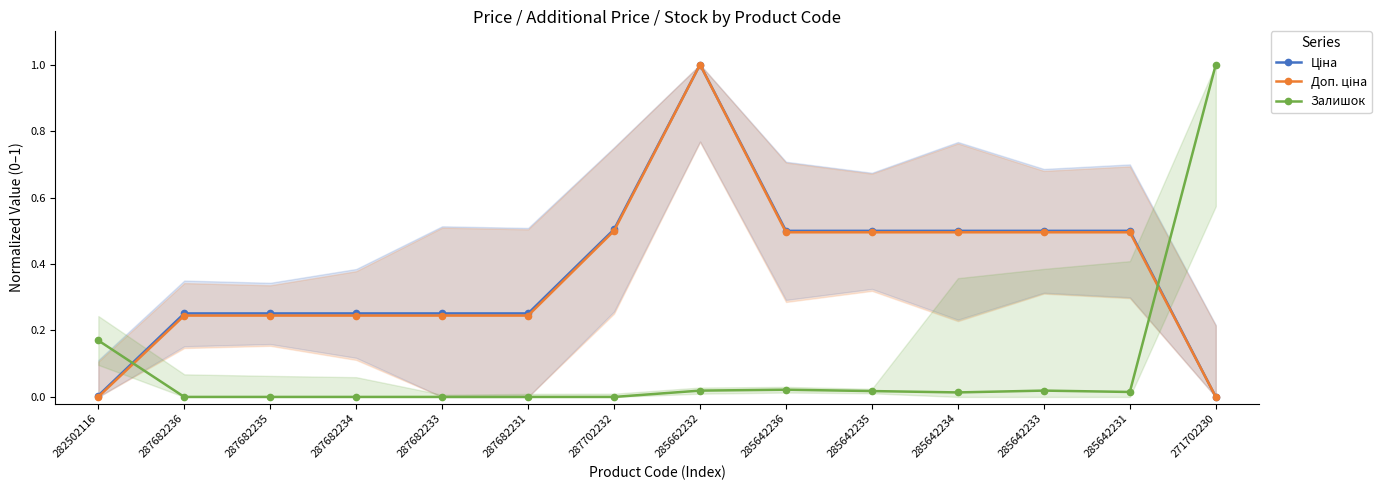

At which category does the chart reach its minimum across all series?

271702230